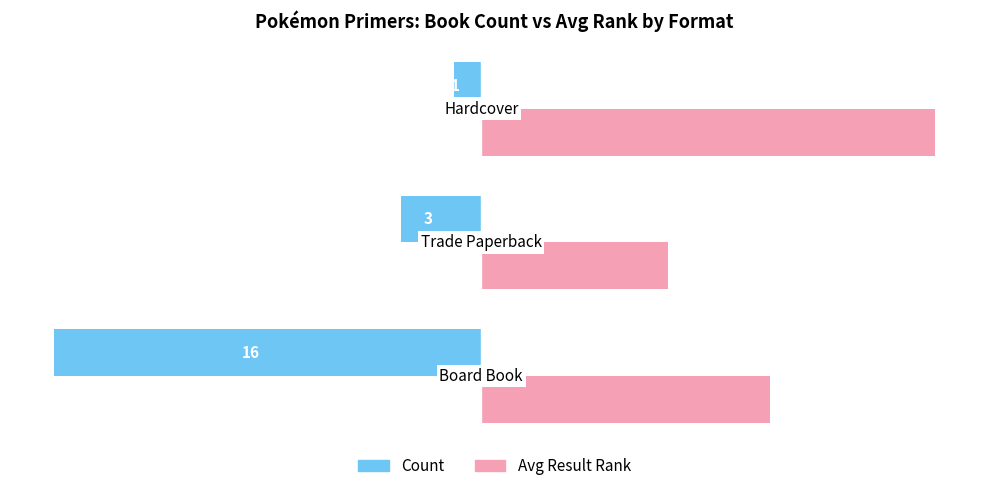

How many Avg Result Rank values are between 7 and 17?

3